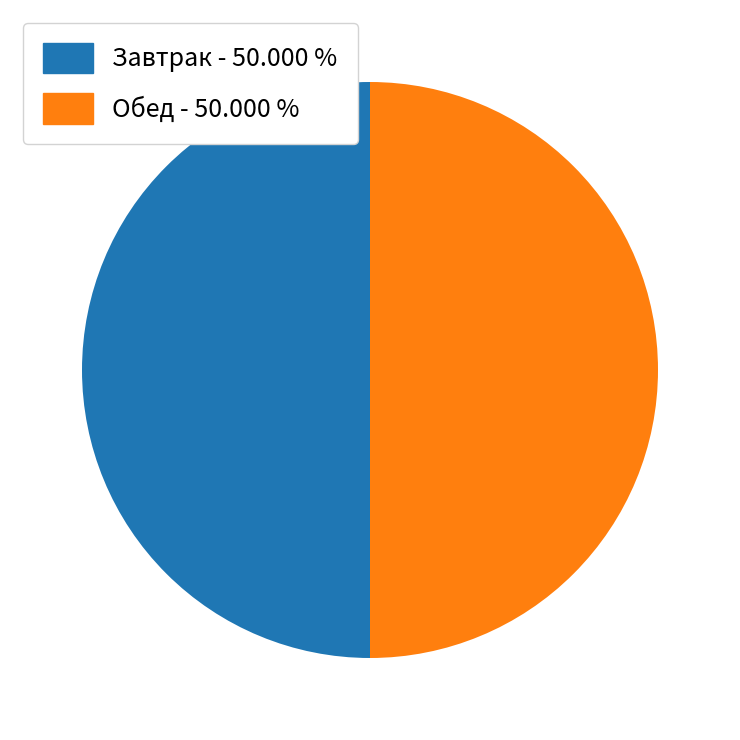

How many slices are in this pie chart?

2